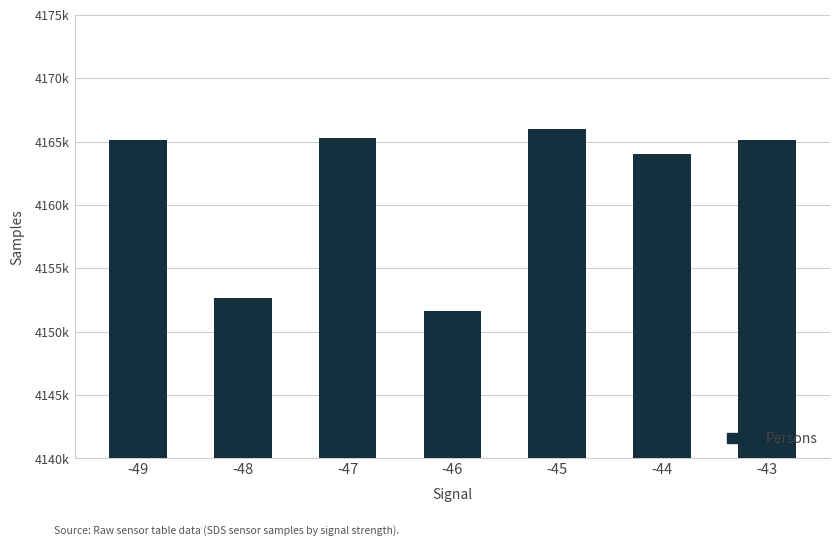

What is the sum of the values at -44 and -43?

8329122